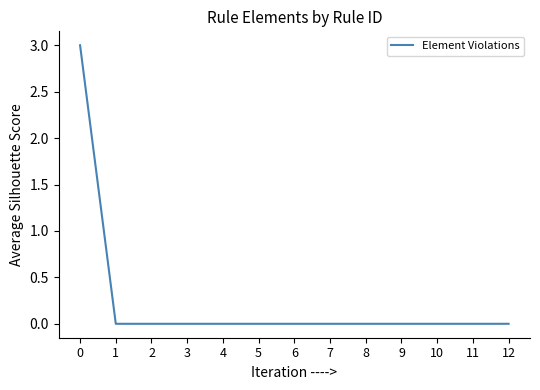

Count the values in the range 0 to 1.

12